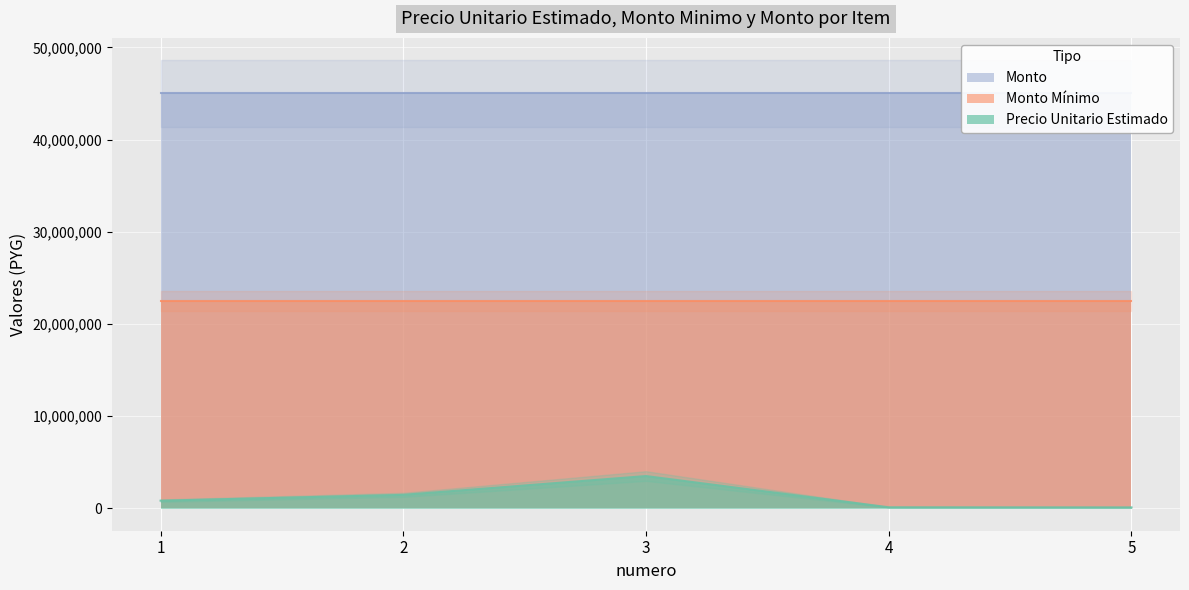

Reading left to right, extract all data points from this chart.

precio_unitario_estimado: 830000	1460000	3500000	113750	102750
monto_minimo: 22500000	22500000	22500000	22500000	22500000
monto: 45000000	45000000	45000000	45000000	45000000